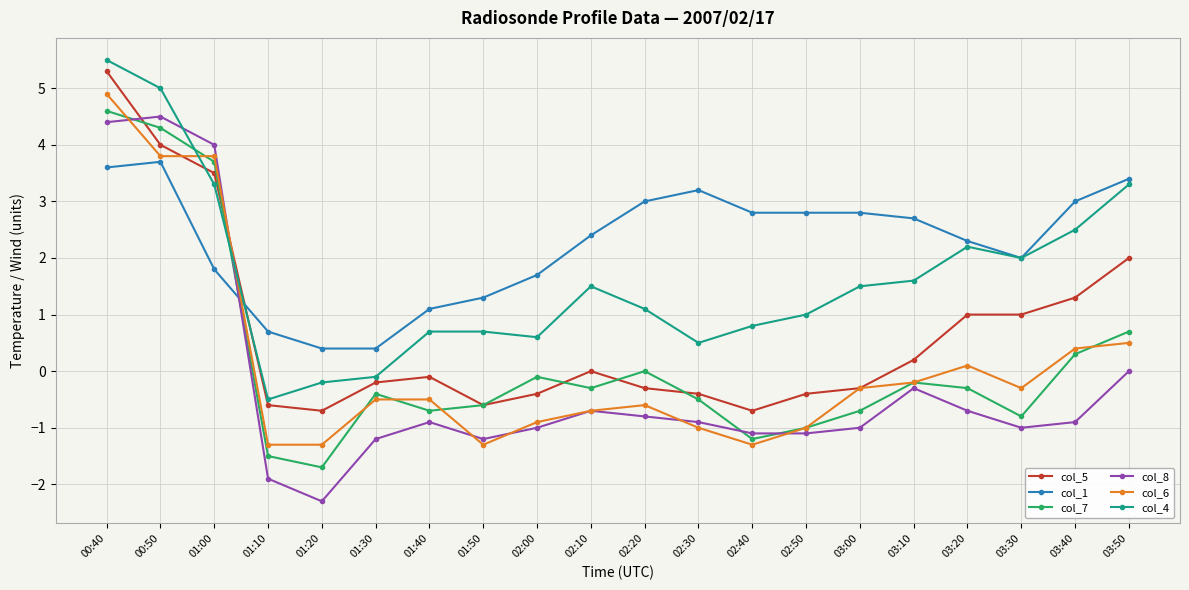

After their last crossing, which series has the higher values: col_7 or col_1?

col_1